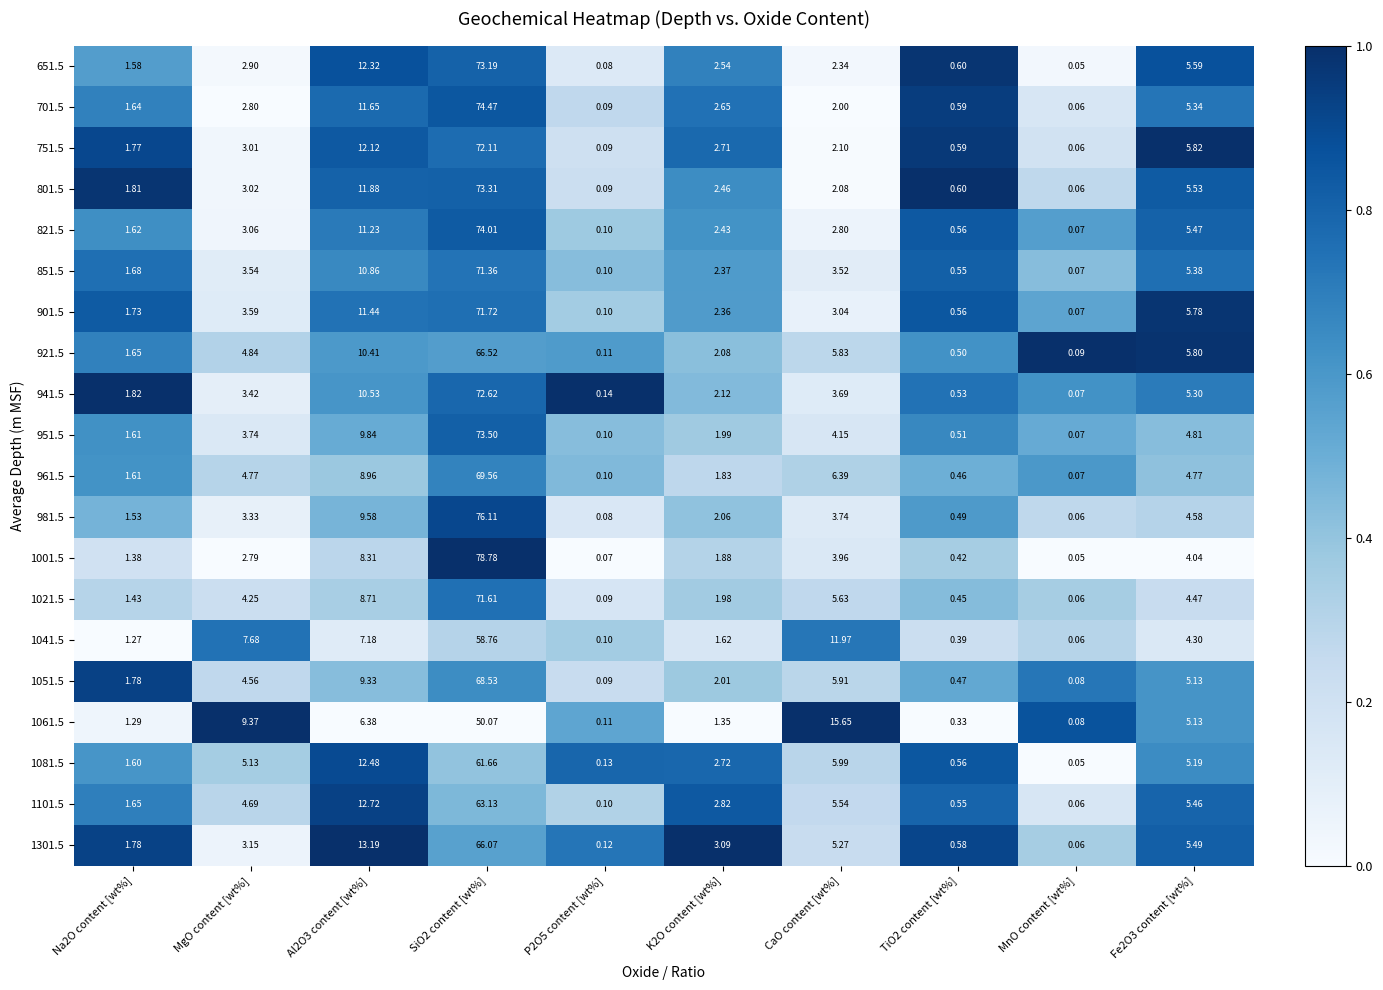

Where does the 701.5 series first go above 2?

MgO content [wt%]